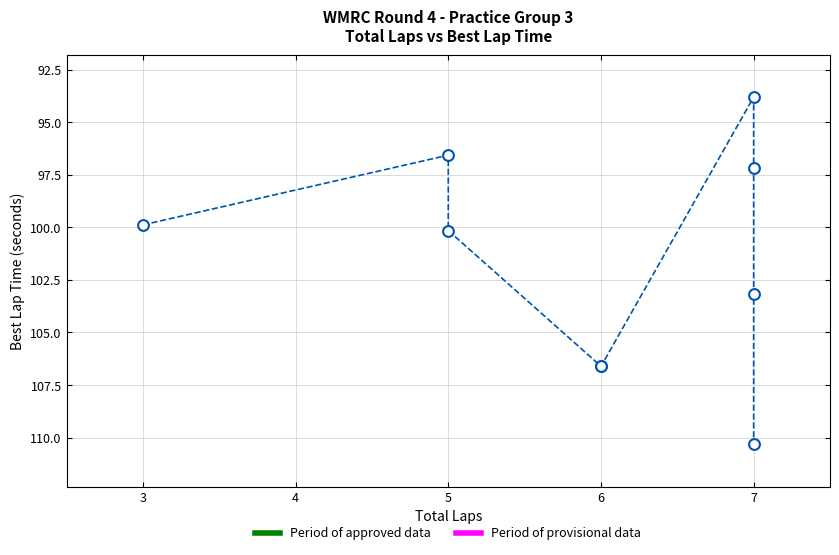

What Y value in the scatter plot is closest to 102?

103.2